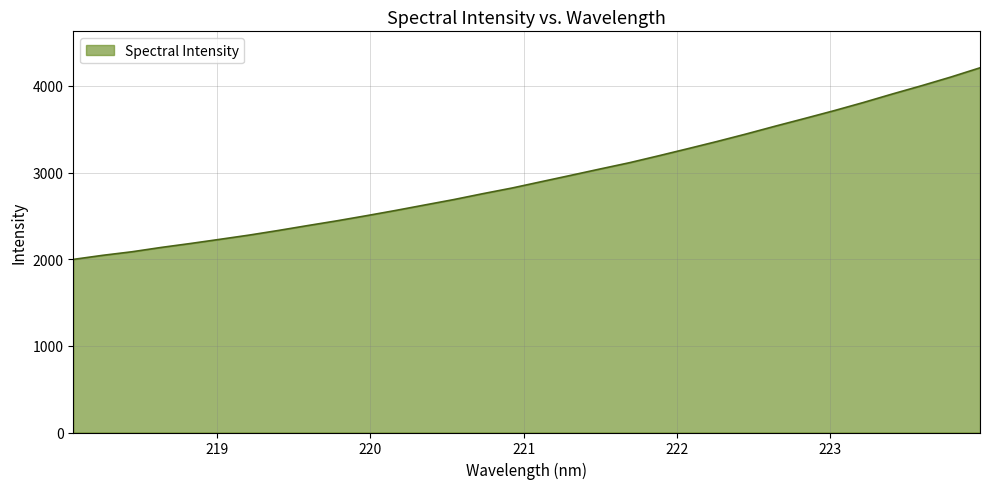

Count the number of categories in the chart.

32